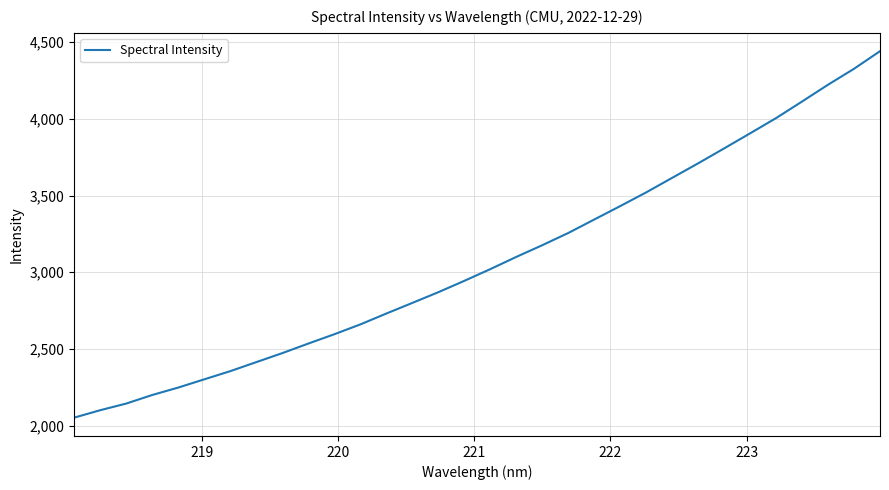

What is the difference between the maximum and minimum values?

2388.7